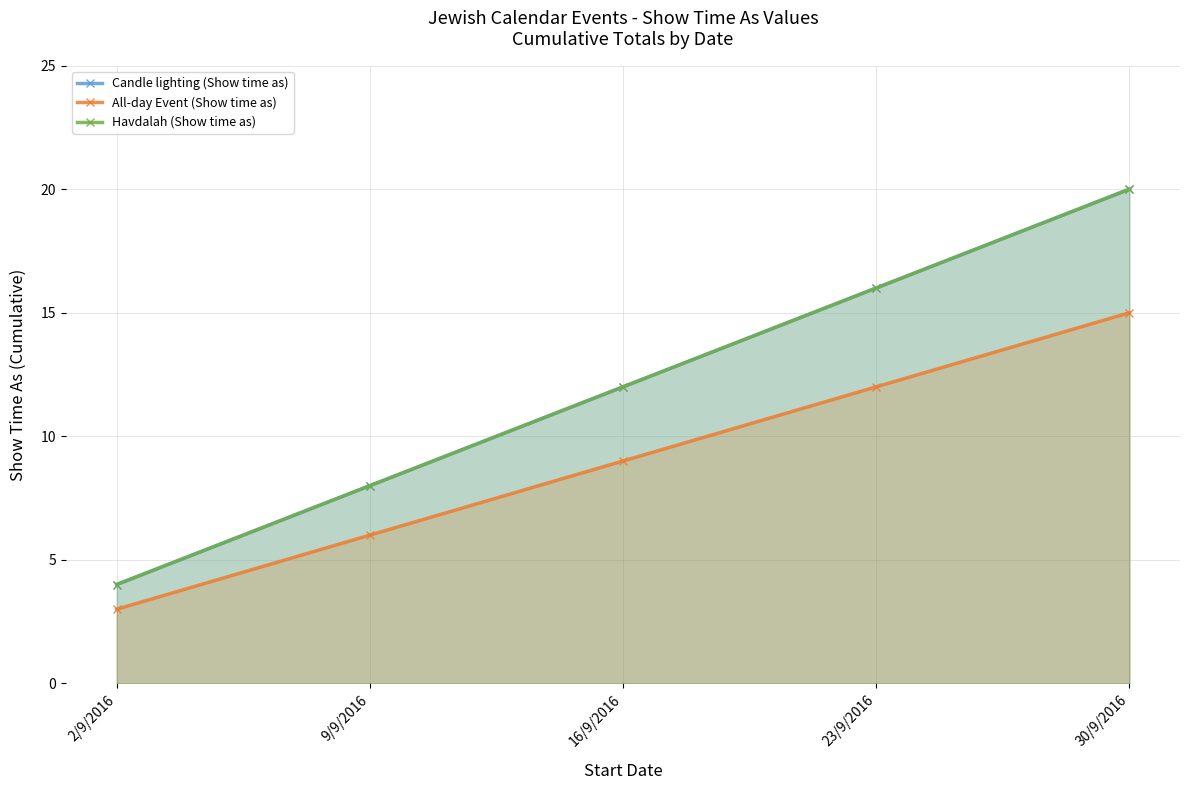

What is the value of the Candle lighting (Show time as) point at the 1st from the left?

4